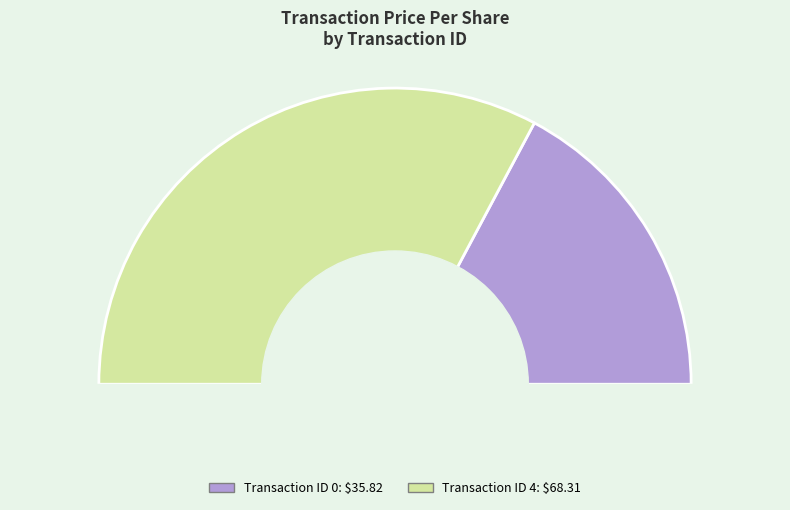

Rank the categories by value from highest to lowest.

4, 0